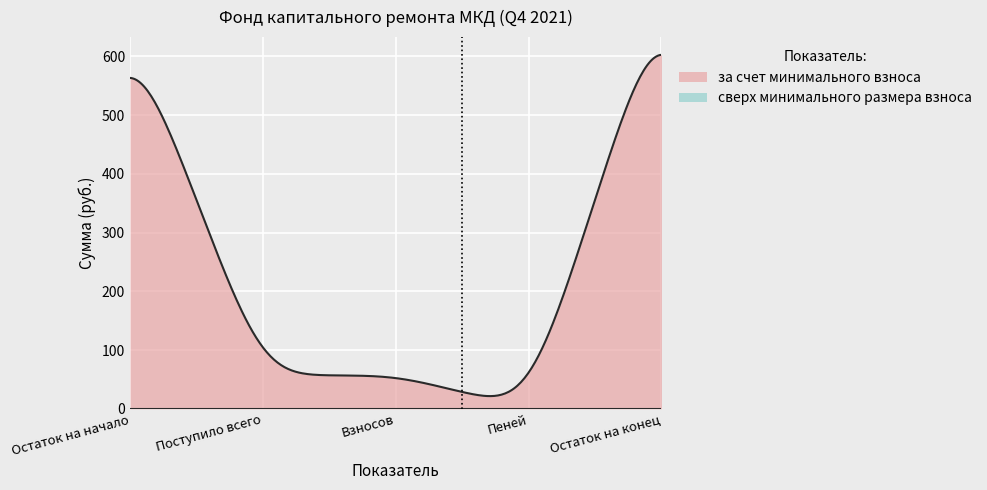

What is the lowest value of the за счет минимального взноса series?

21.6